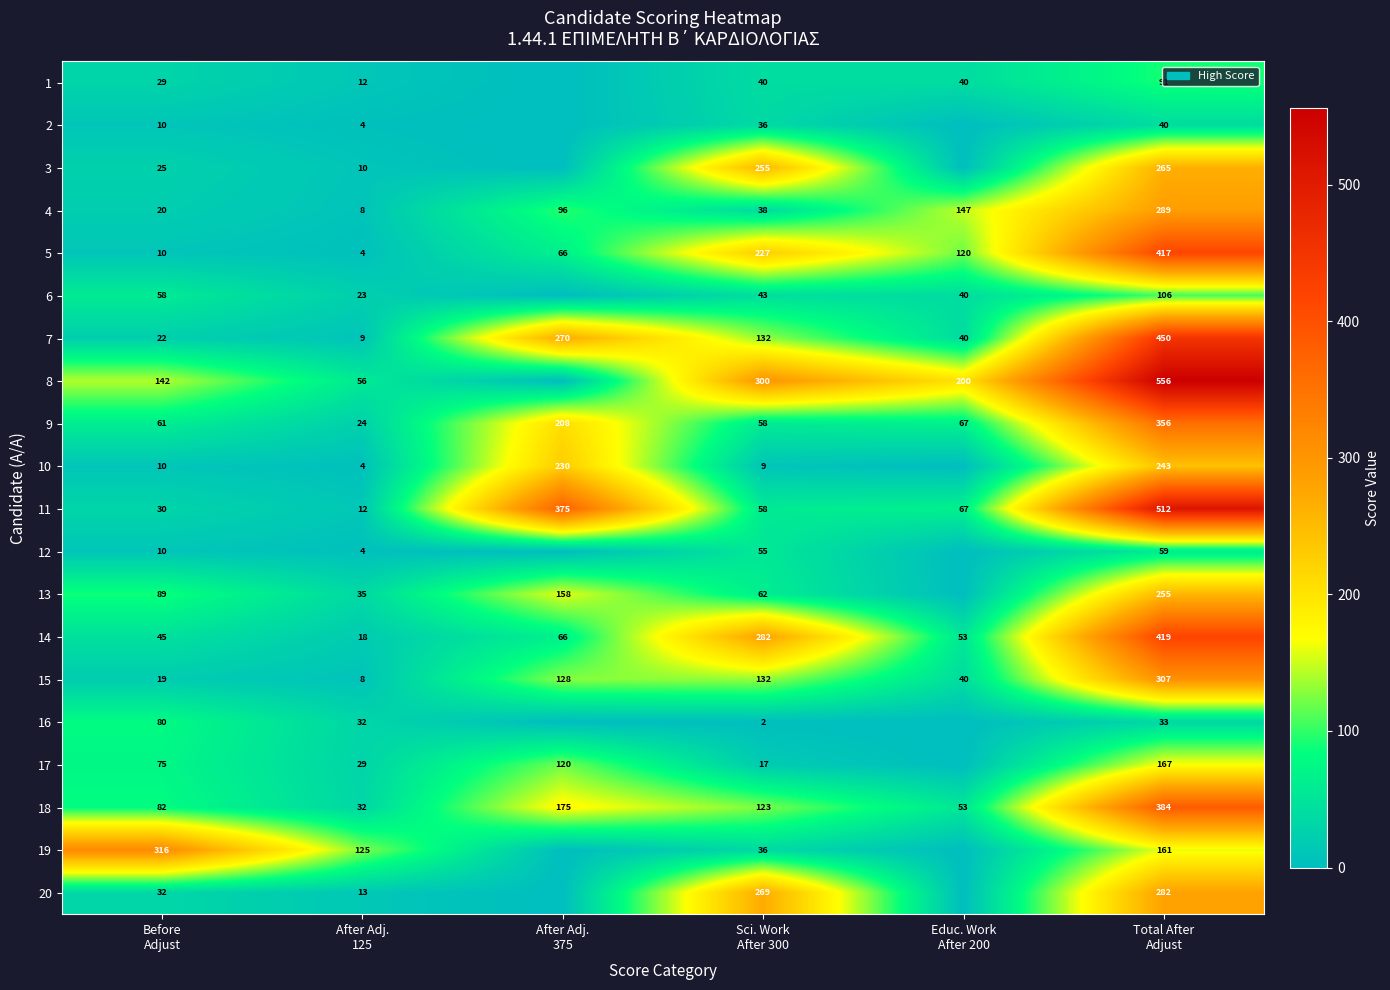

How many data points in 14 are less than 66?

3